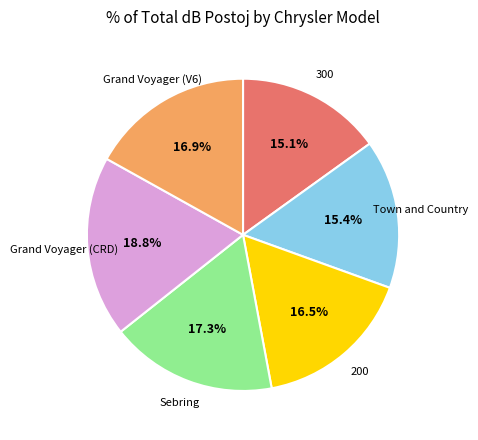

Is there any slice that represents more than half of the pie?

No